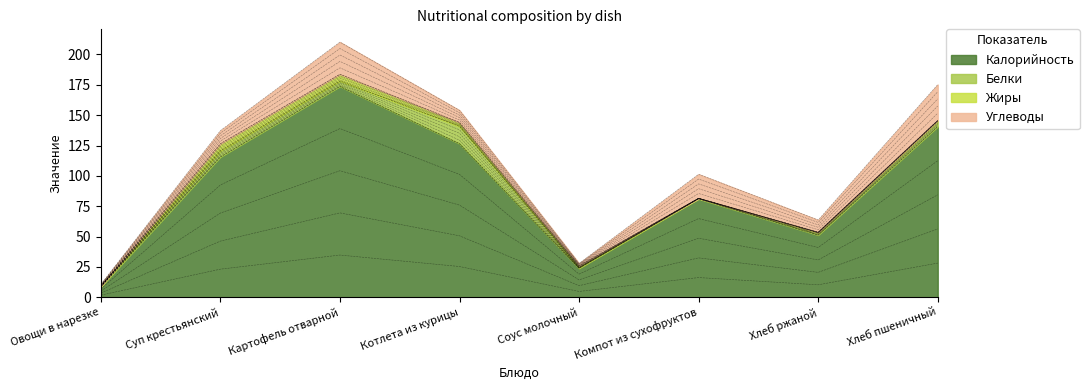

How many times do Белки and Жиры cross each other?

4